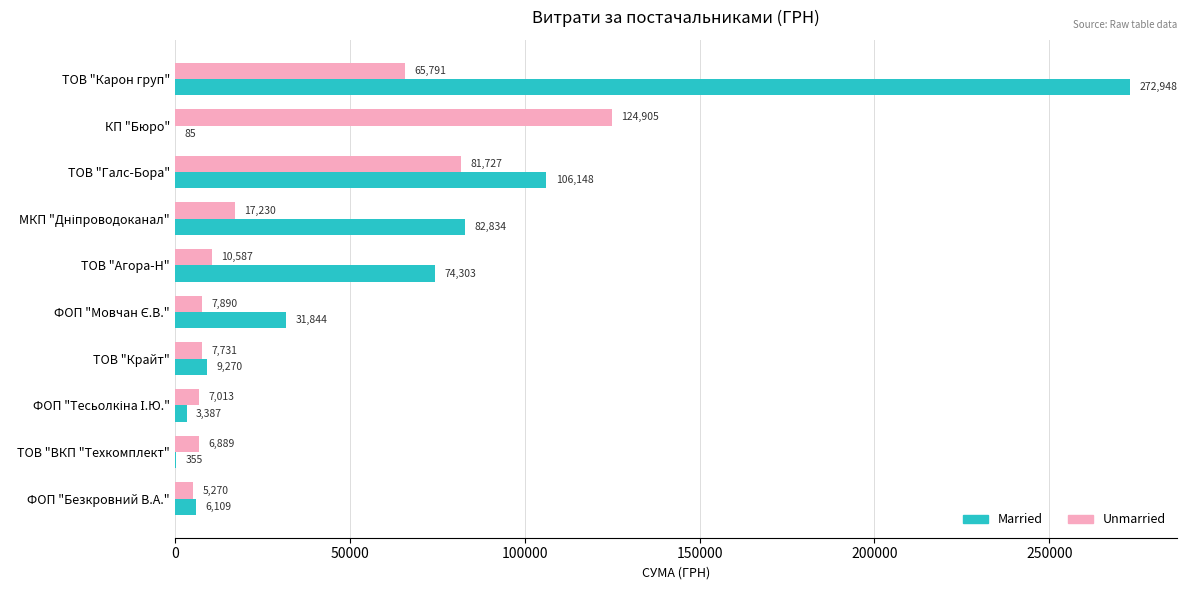

Which series has the widest spread of values?

Married